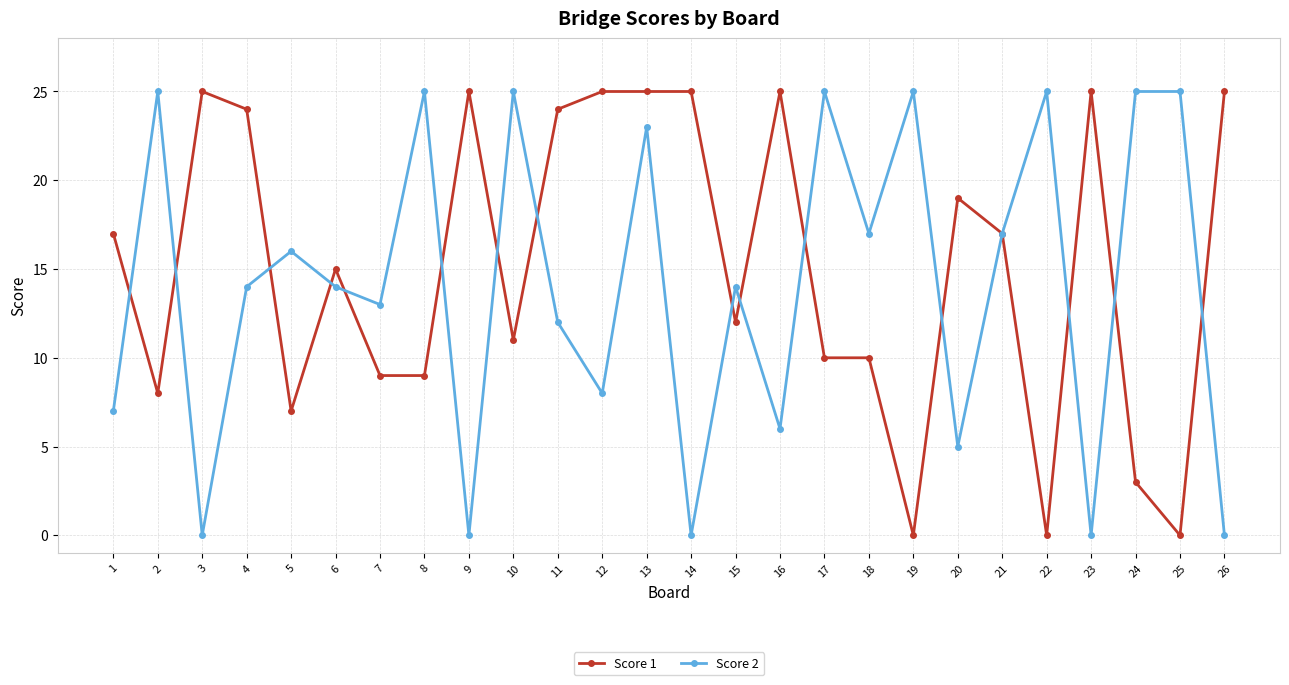

Reading right to left, transcribe all the data shown in this chart.

Score 1: 25	0	3	25	0	17	19	0	10	10	25	12	25	25	25	24	11	25	9	9	15	7	24	25	8	17
Score 2: 0	25	25	0	25	17	5	25	17	25	6	14	0	23	8	12	25	0	25	13	14	16	14	0	25	7